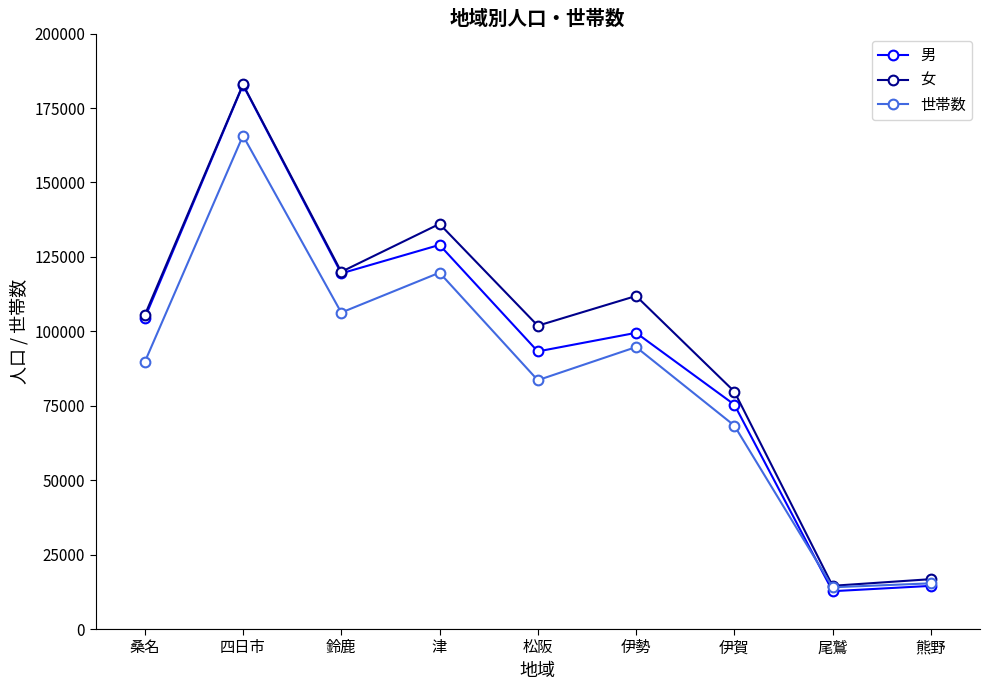

Which label corresponds to the largest value in the chart?

四日市